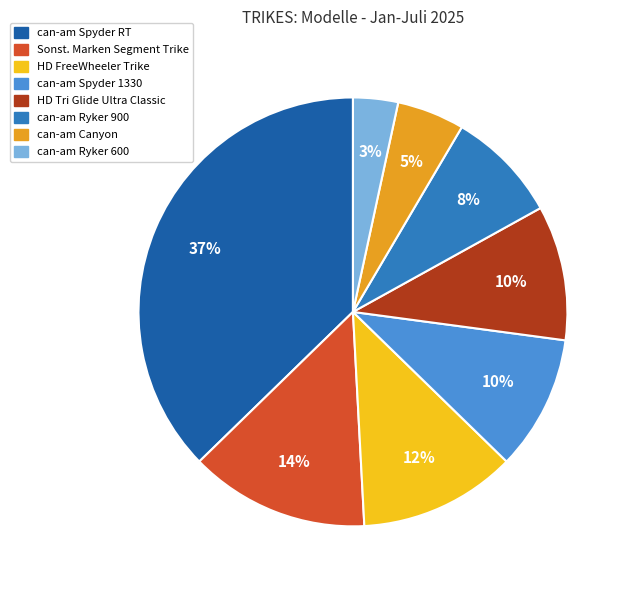

The can-am Ryker 900 slice represents 17% of the pie. True or false?

False